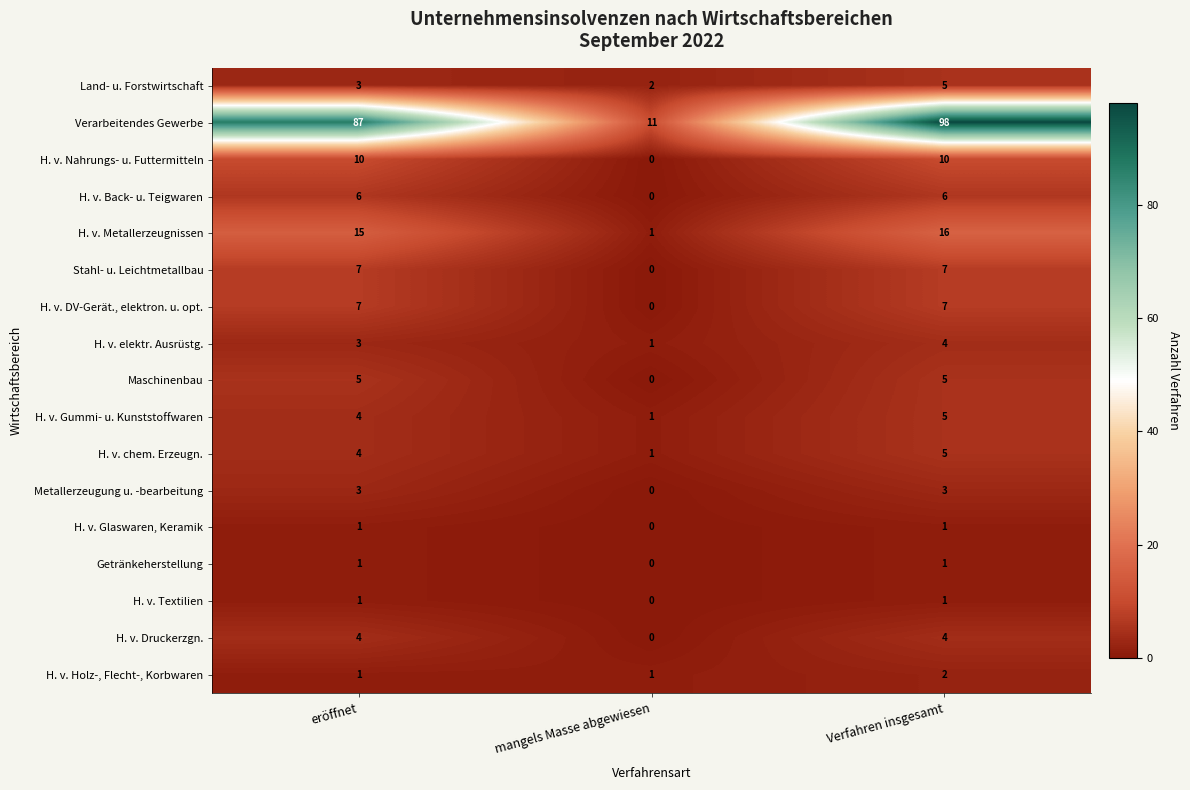

What is the sum of all H. v. Druckerzgn. values?

8